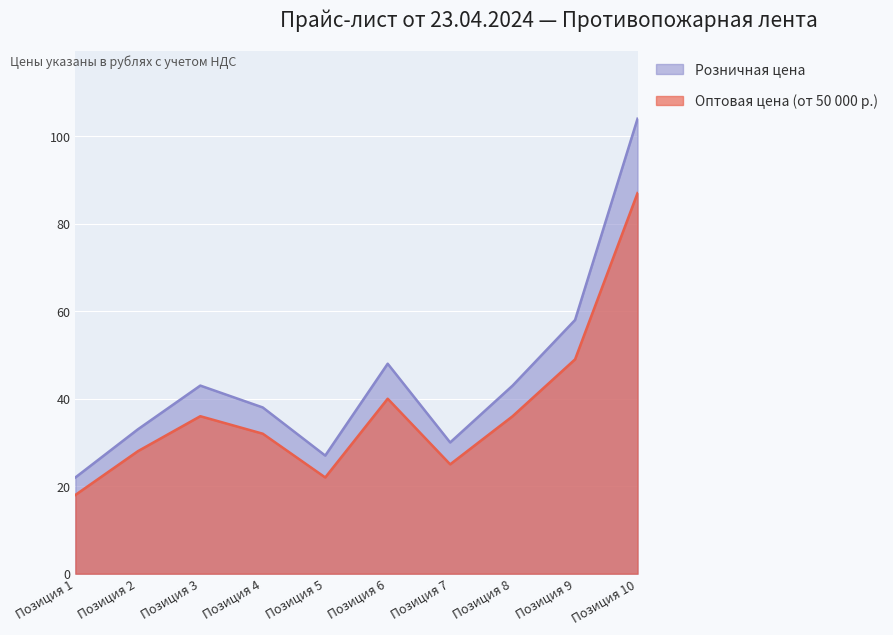

What is the average value of the Розничная цена series?

45